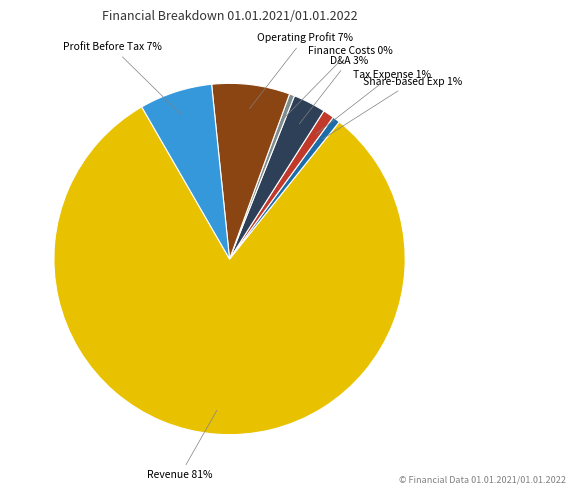

Is there any slice that represents more than half of the pie?

Yes